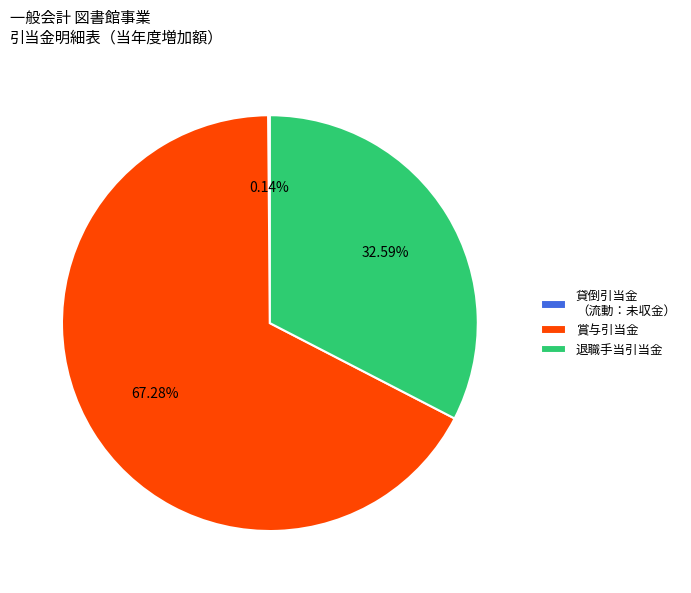

Is there any slice that represents more than half of the pie?

Yes